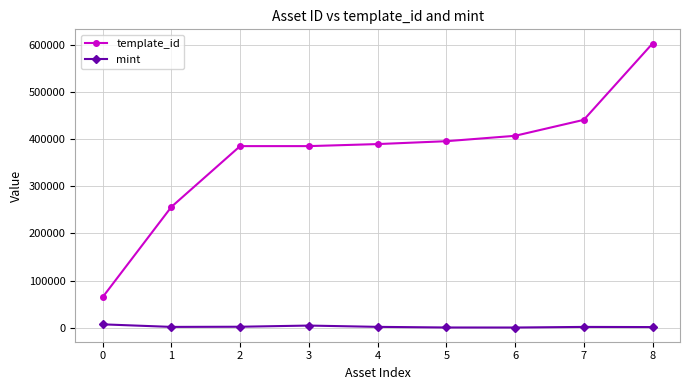

True or false: mint has a value of 1557 at 1.

True